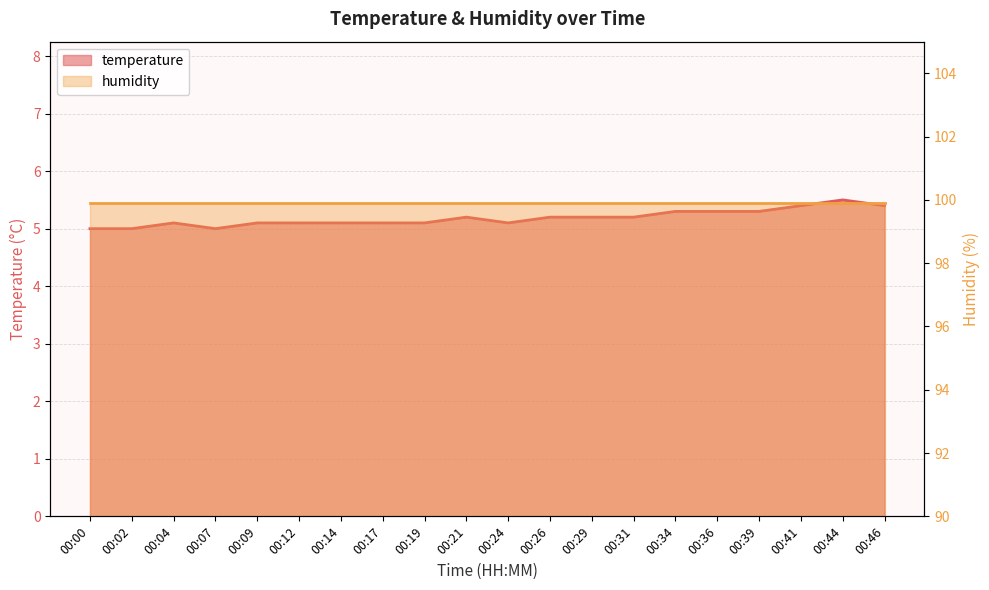

What is the value of the 5th point from the left?

5.1